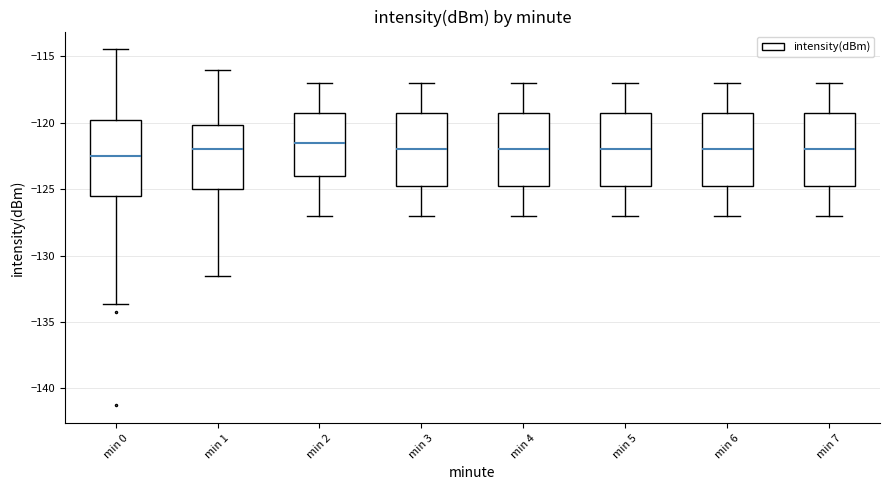

Reading left to right, read every box against the y-axis: the position of its median line, the range the box covers, and the ends of its whiskers. The values are not printed on the chart, so give them approximately, as read against the axis.

min 0: median -122.5, box -125.5 to -120.0, whiskers -133.5 to -114.5
min 1: median -122.0, box -125.0 to -120.0, whiskers -131.5 to -116.0
min 2: median -121.5, box -124.0 to -119.0, whiskers -127.0 to -117.0
min 3: median -122.0, box -124.5 to -119.0, whiskers -127.0 to -117.0
min 4: median -122.0, box -124.5 to -119.0, whiskers -127.0 to -117.0
min 5: median -122.0, box -124.5 to -119.0, whiskers -127.0 to -117.0
min 6: median -122.0, box -124.5 to -119.0, whiskers -127.0 to -117.0
min 7: median -122.0, box -124.5 to -119.0, whiskers -127.0 to -117.0